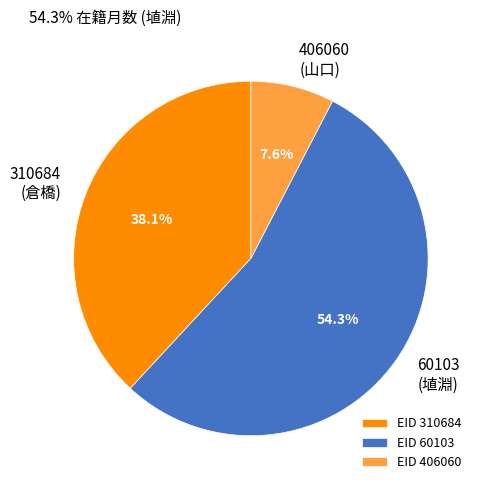

Is there any slice that represents more than half of the pie?

Yes